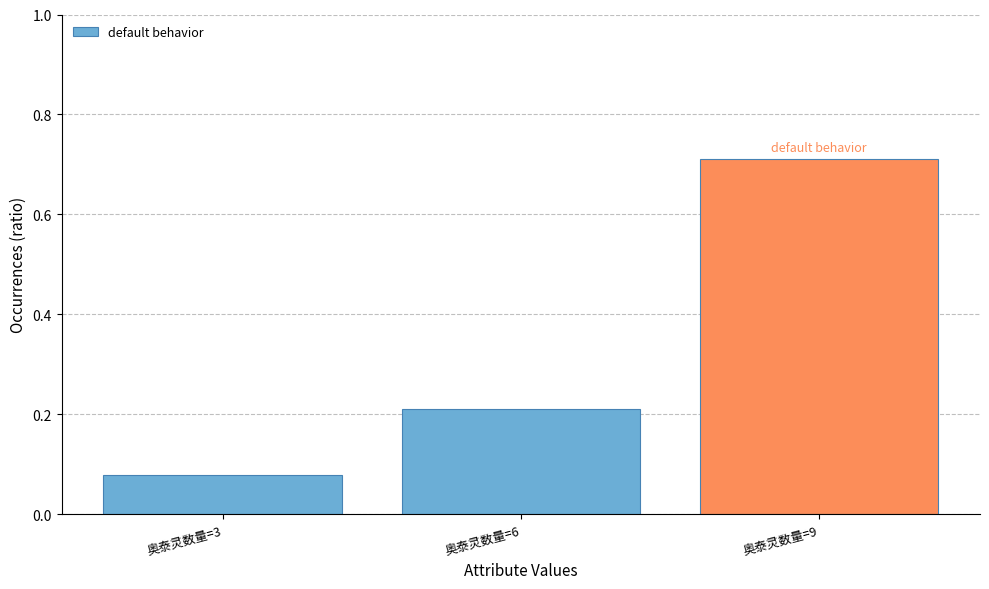

True or false: the data shows 0.1 at 奥泰灵数量=6.

False